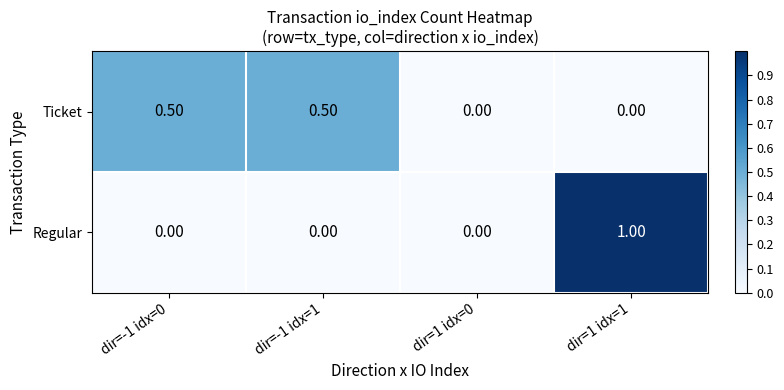

Which series has the widest spread of values?

Regular